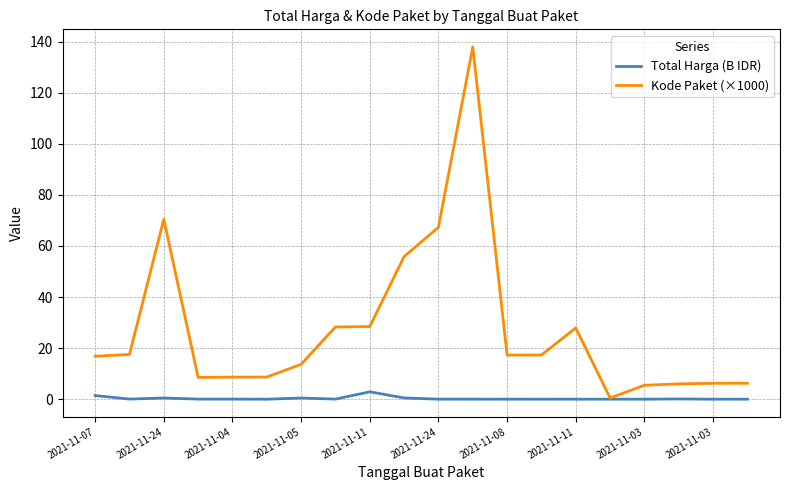

True or false: Kode Paket (×1000) has more than 1 interior local peaks.

True